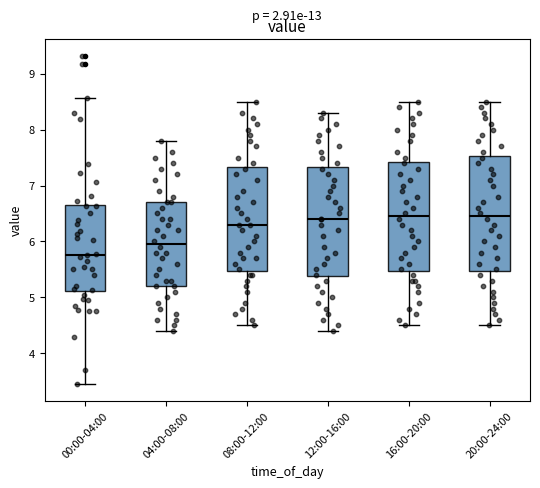

Reading left to right, transcribe this box plot: for each box, give where its median line is, the range the box spans, and where its two whiskers end, as read against the y-axis. The values are not printed on the chart, so give them approximately, as read against the axis.

00:00-04:00: median 5.8, box 5.1 to 6.7, whiskers 3.5 to 8.6
04:00-08:00: median 6.0, box 5.2 to 6.7, whiskers 4.4 to 7.8
08:00-12:00: median 6.3, box 5.5 to 7.3, whiskers 4.5 to 8.5
12:00-16:00: median 6.4, box 5.4 to 7.3, whiskers 4.4 to 8.3
16:00-20:00: median 6.5, box 5.5 to 7.4, whiskers 4.5 to 8.5
20:00-24:00: median 6.5, box 5.5 to 7.5, whiskers 4.5 to 8.5